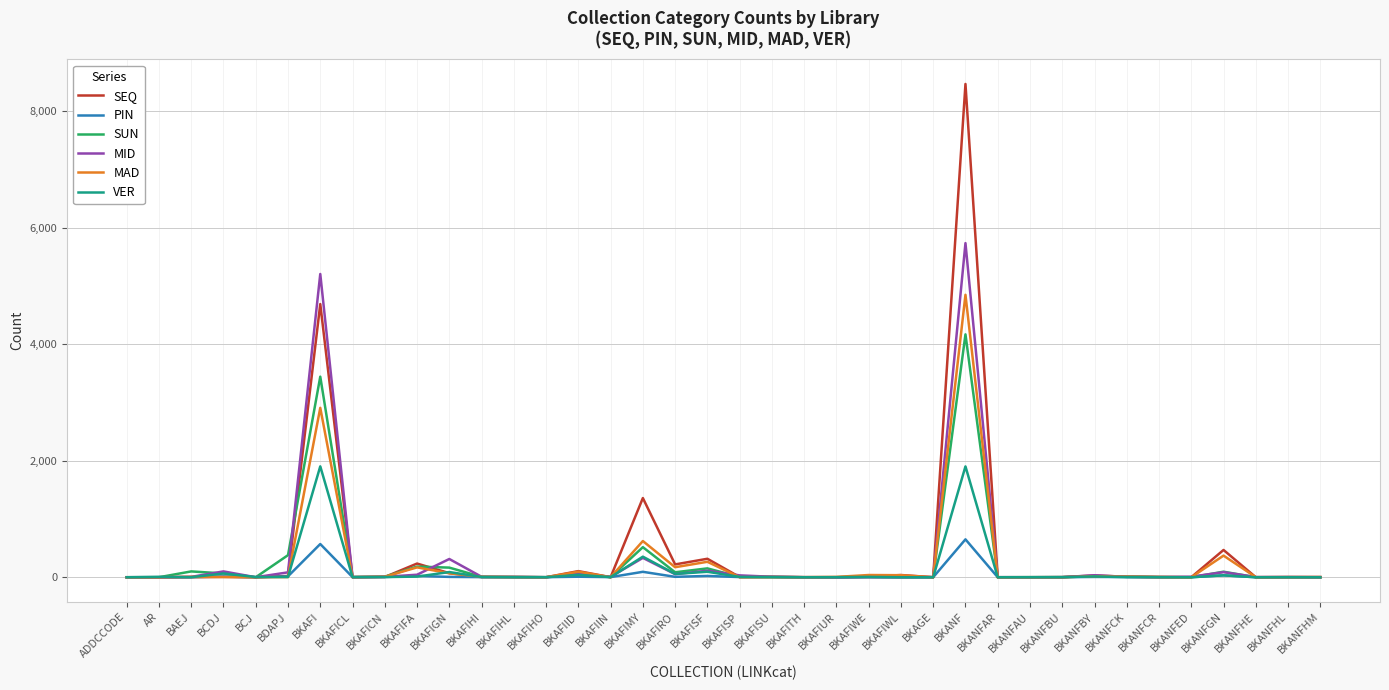

Where is MAD nearest to the value 2423?

BKAFI